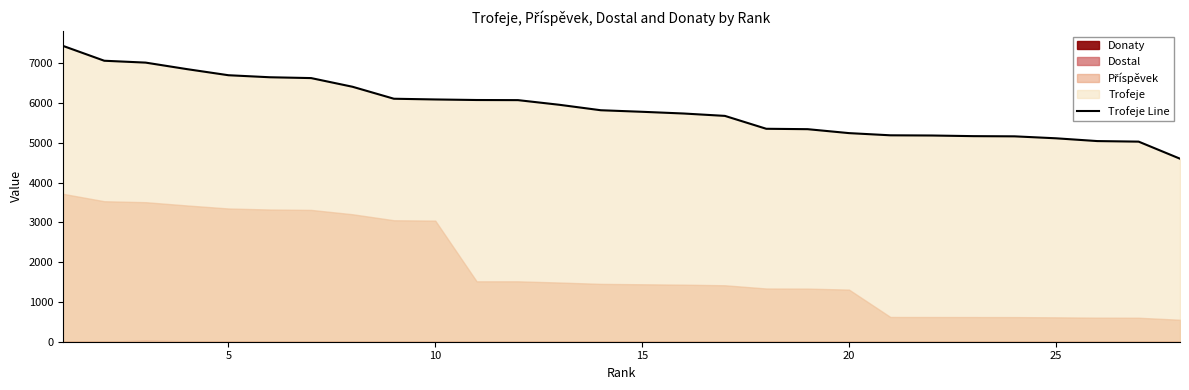

What is the lowest value of the Trofeje Line series?

4600